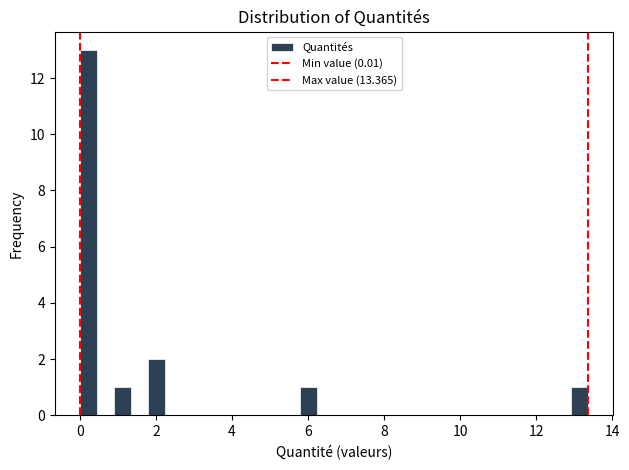

Around what value on the x-axis is the tallest bar? Give the approximate position of its centre, as read against the axis.

0.2